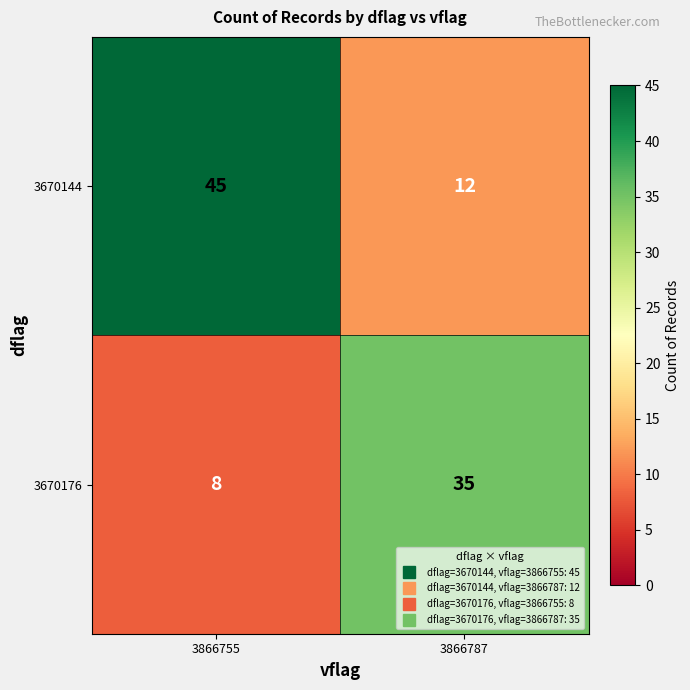

Is it true that 3670176 equals 35 at 3866787?

True